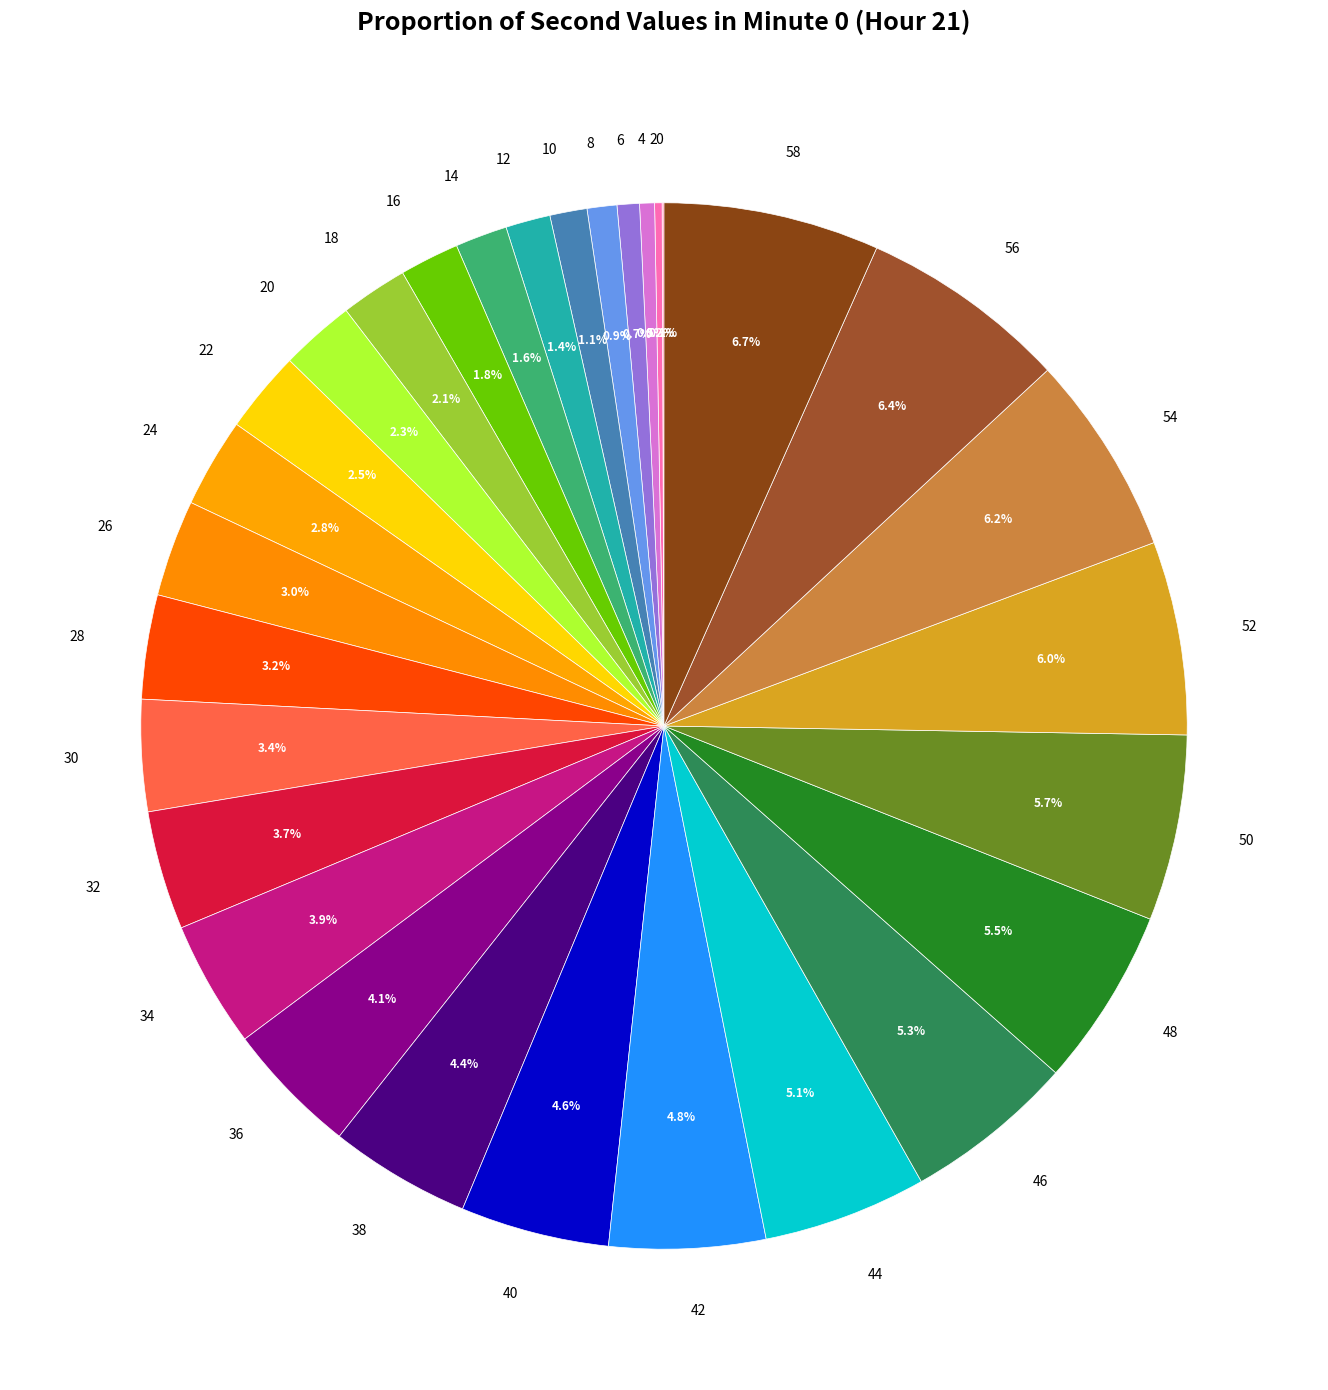

Is there a majority slice in this chart?

No